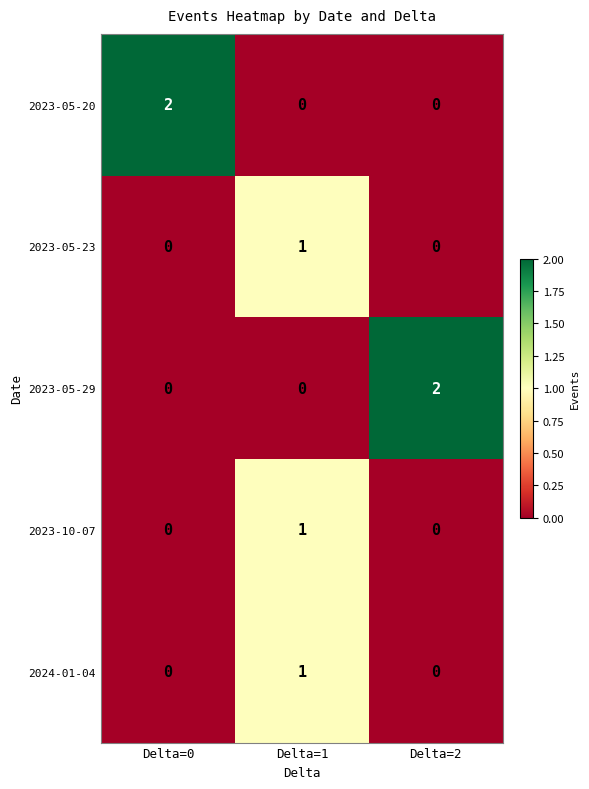

Between Delta=1 and Delta=2, which series saw the biggest shift?

2023-05-29